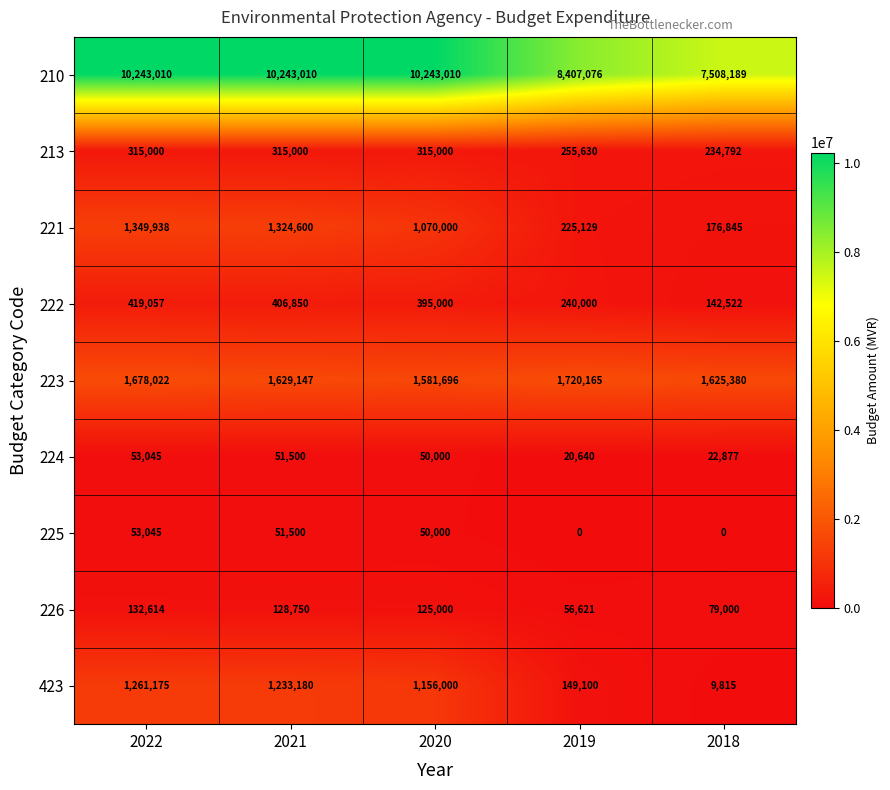

Where does the 223 series first go above 1629147?

2022